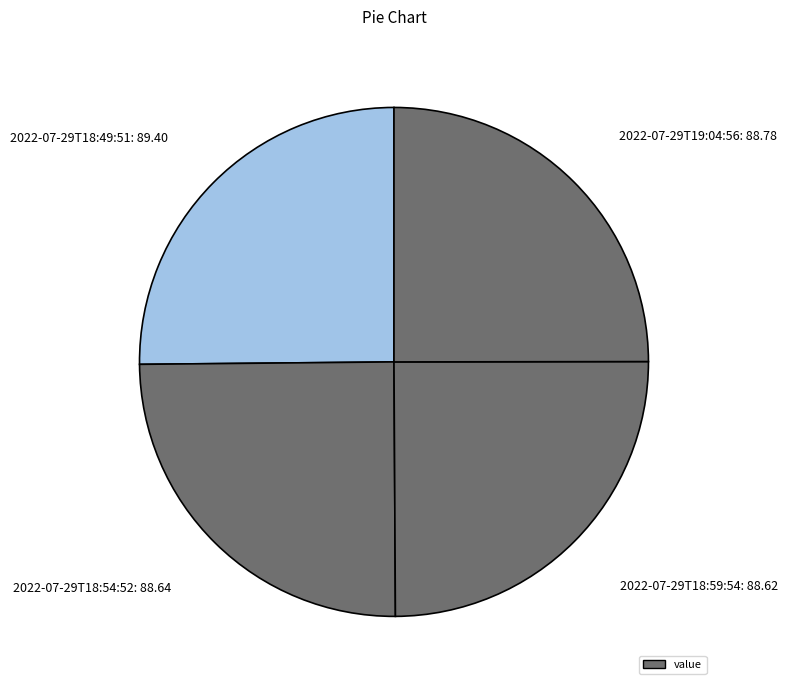

True or false: 2022-07-29T18:59:54: 88.62 accounts for 25% of the total.

True